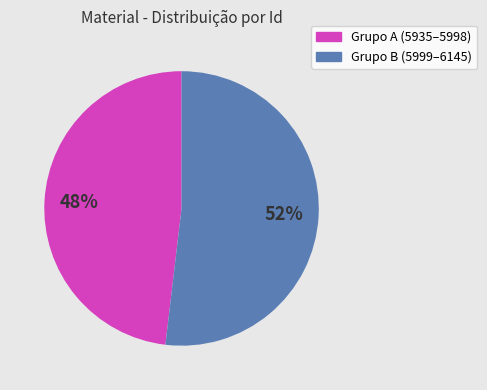

Is there any slice that represents more than half of the pie?

Yes